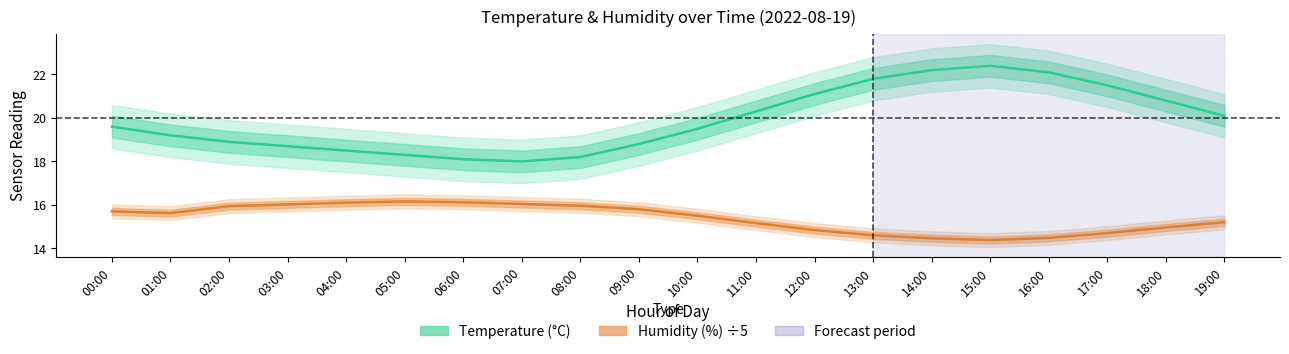

The value of Humidity (%) ÷5 at 02:00 is 7.6. True or false?

False